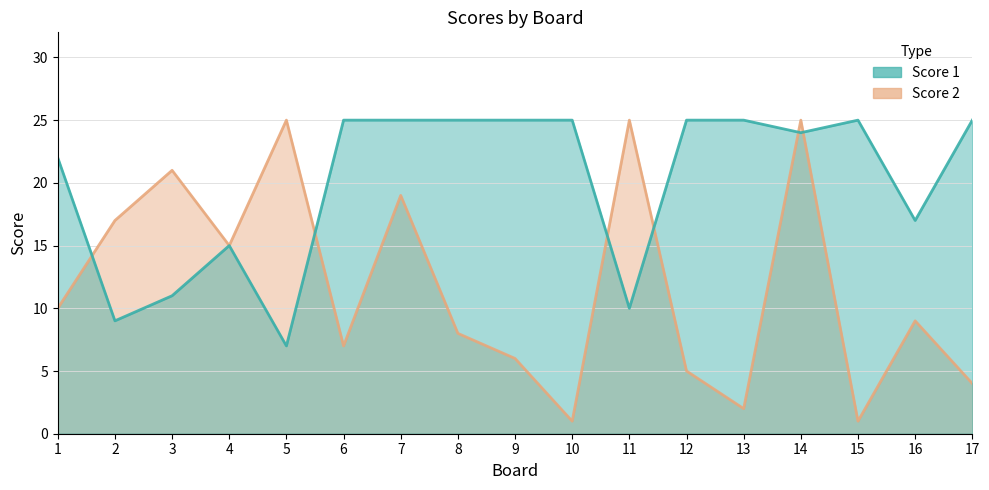

List the labels in order of Score 1 value, smallest first.

5, 2, 11, 3, 4, 16, 1, 14, 6, 7, 8, 9, 10, 12, 13, 15, 17